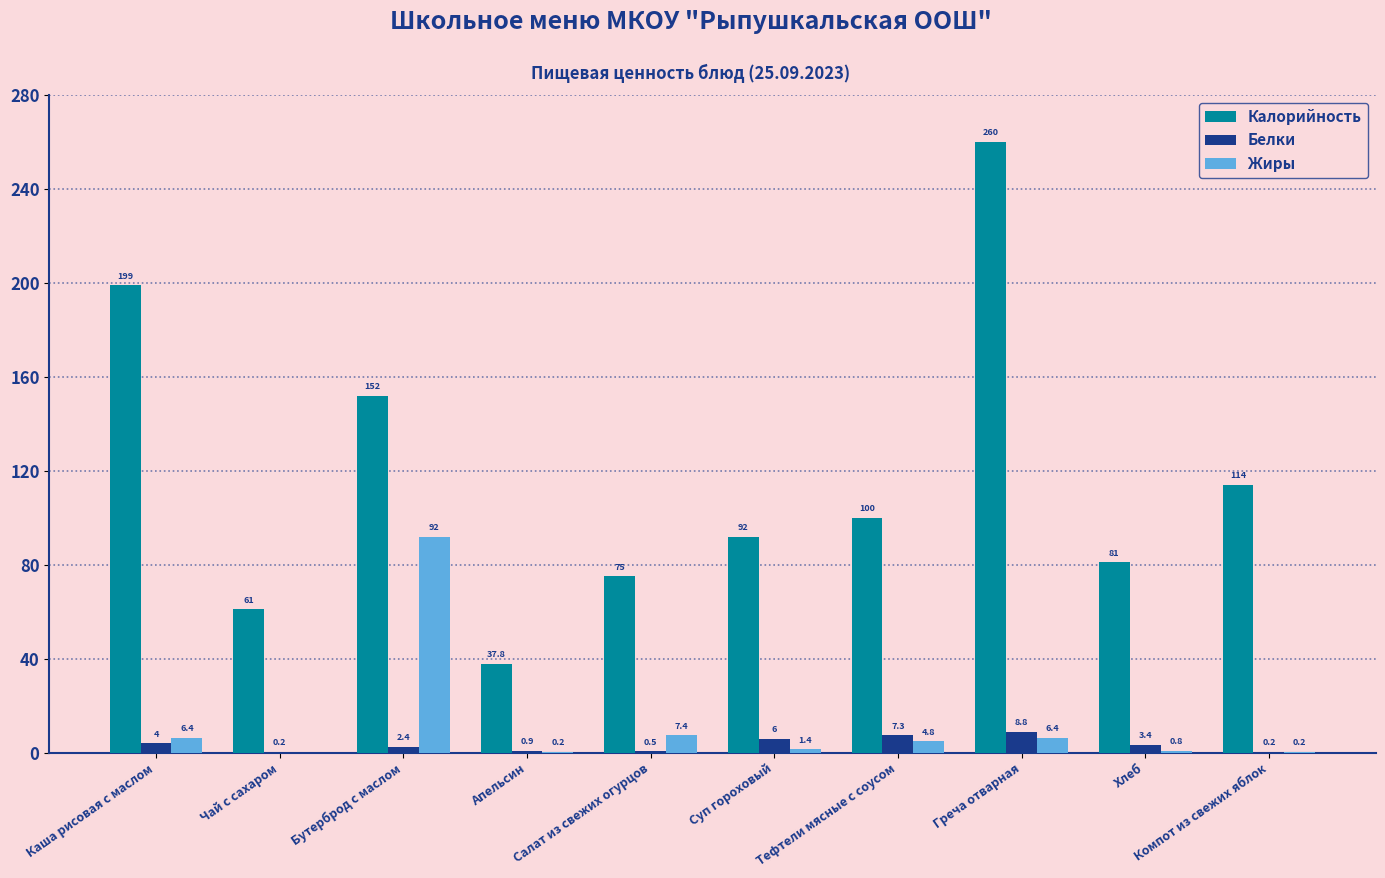

Reading left to right, transcribe all the data shown in this chart.

Калорийность: Каша рисовая с маслом=199.0	Чай с сахаром=61.0	Бутерброд с маслом=152.0	Апельсин=37.8	Салат из свежих огурцов=75.0	Суп гороховый=92.0	Тефтели мясные с соусом=100.0	Греча отварная=260.0	Хлеб=81.0	Компот из свежих яблок=114.0
Белки: Каша рисовая с маслом=4.0	Чай с сахаром=0.2	Бутерброд с маслом=2.4	Апельсин=0.9	Салат из свежих огурцов=0.5	Суп гороховый=6.0	Тефтели мясные с соусом=7.3	Греча отварная=8.8	Хлеб=3.4	Компот из свежих яблок=0.2
Жиры: Каша рисовая с маслом=6.4	Чай с сахаром=0.0	Бутерброд с маслом=92.0	Апельсин=0.2	Салат из свежих огурцов=7.4	Суп гороховый=1.4	Тефтели мясные с соусом=4.8	Греча отварная=6.4	Хлеб=0.8	Компот из свежих яблок=0.2